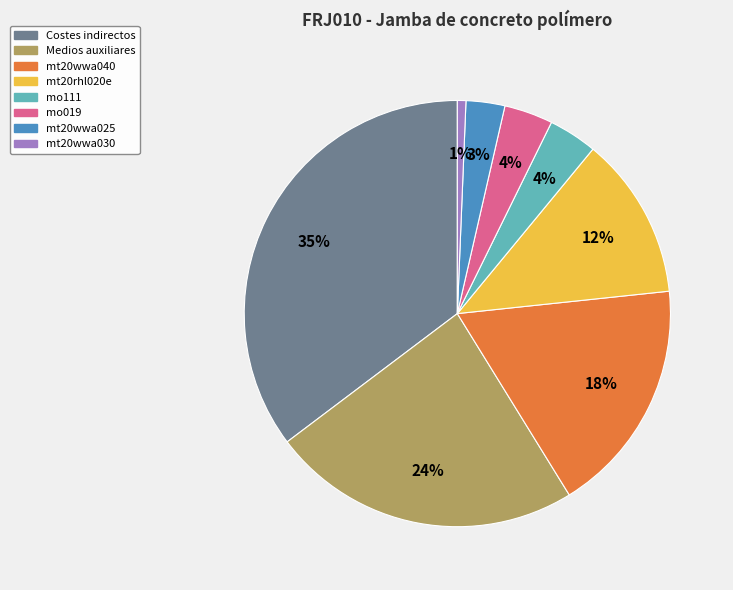

Do mt20wwa030 and Medios auxiliares together represent more than half of the pie?

No